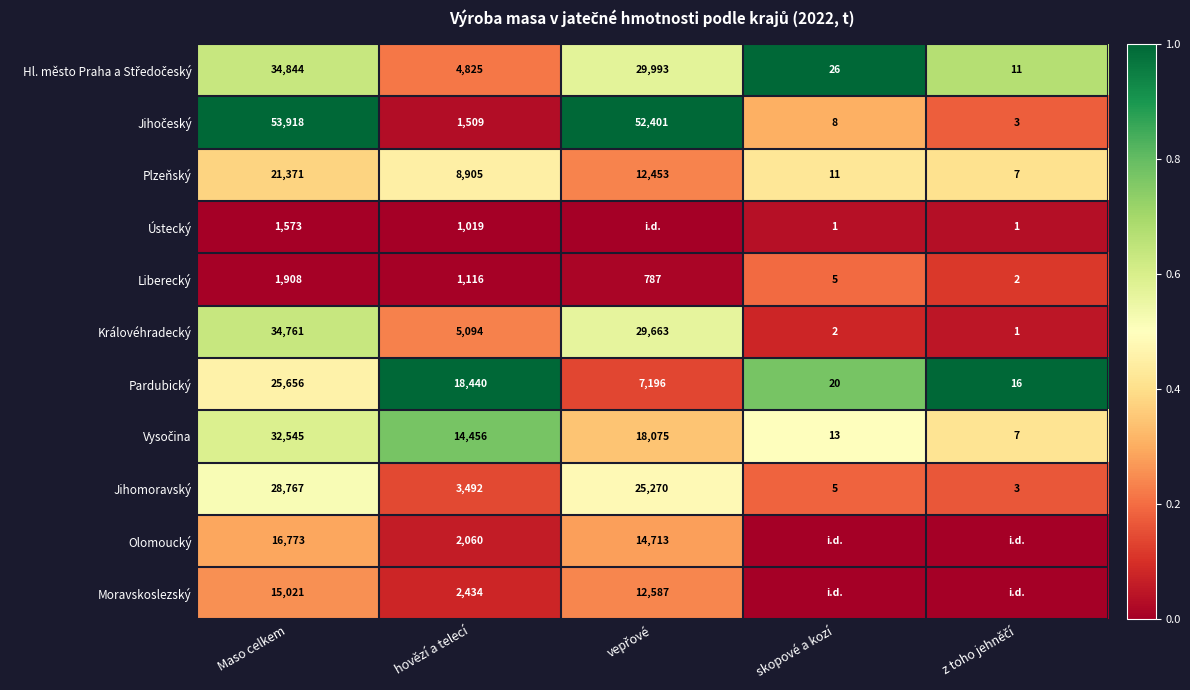

The Pardubický series shows 20 at skopové a kozí. True or false?

True